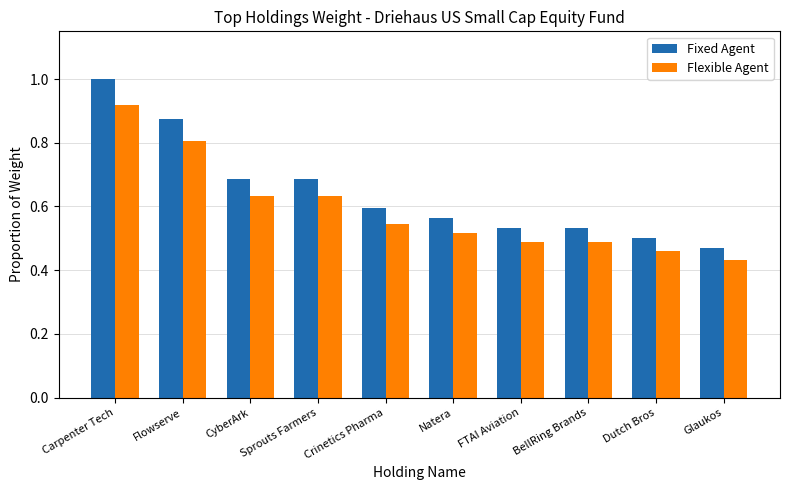

At which label is Fixed Agent closest to 0?

Glaukos